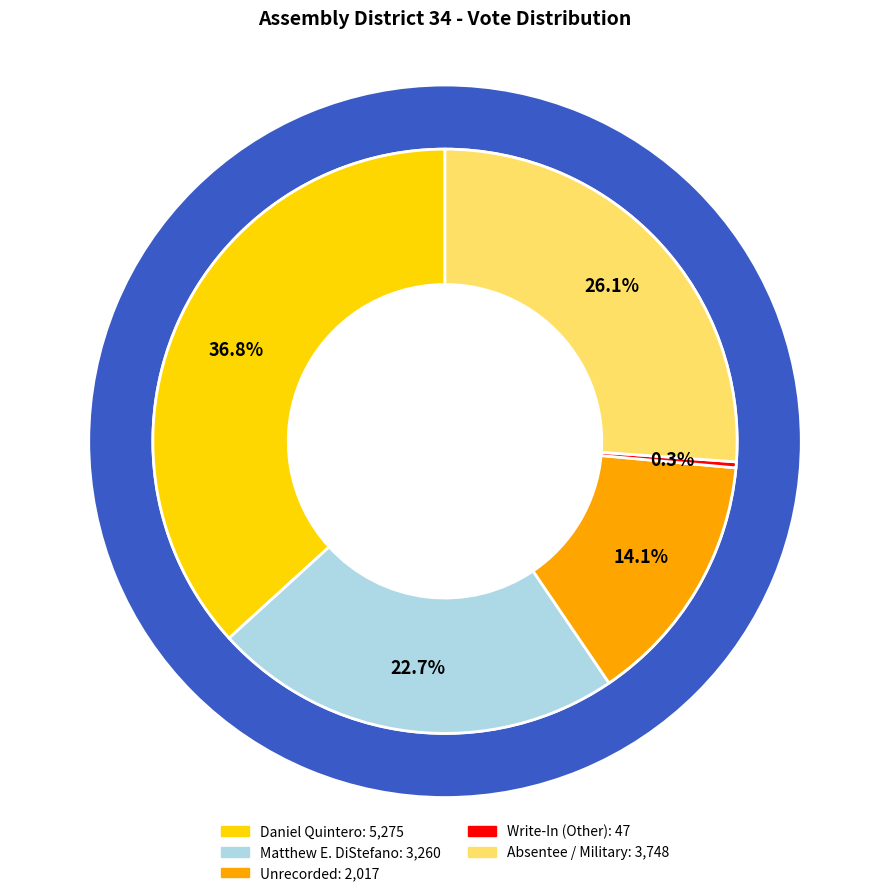

What is the change in value from Unrecorded to Write-In (Other)?

-1970